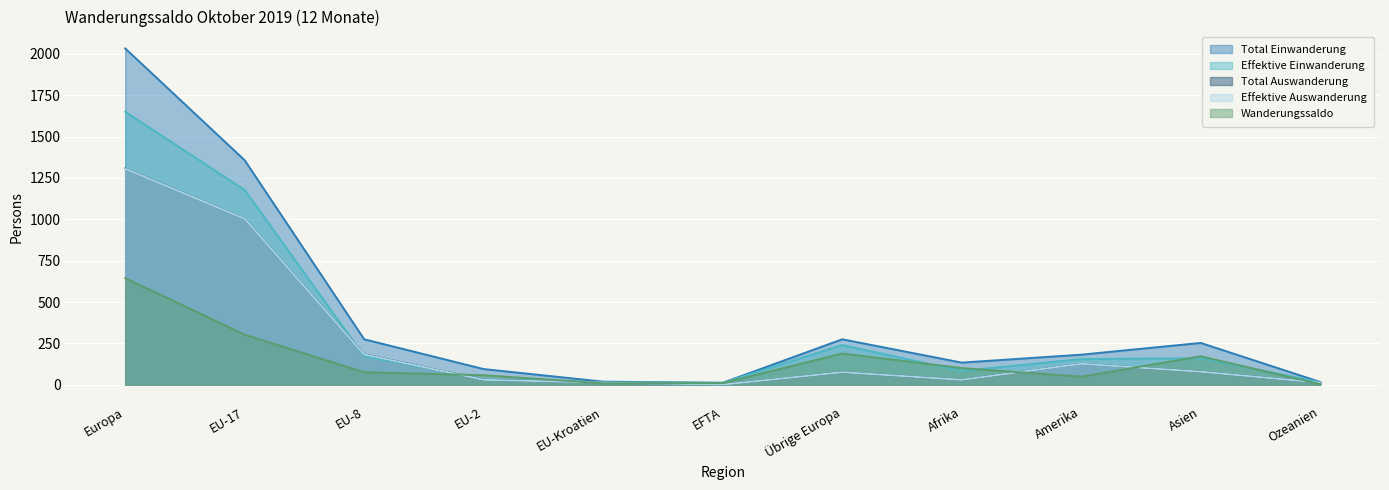

Between EU-2 and EU-Kroatien, which series saw the biggest shift?

Total Einwanderung